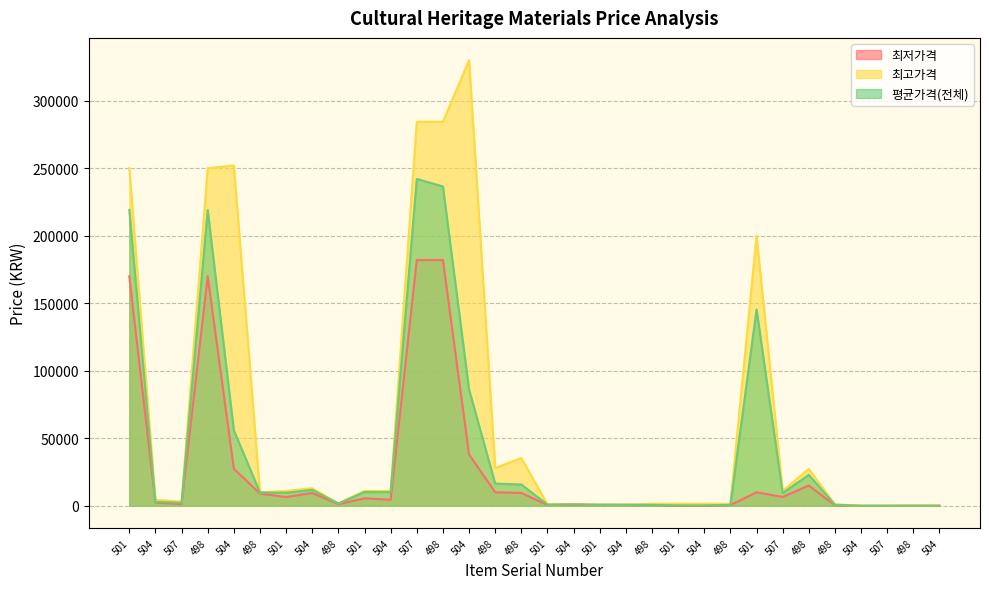

At 498, list the series in order from smallest to largest.

최저가격, 평균가격(전체), 최고가격